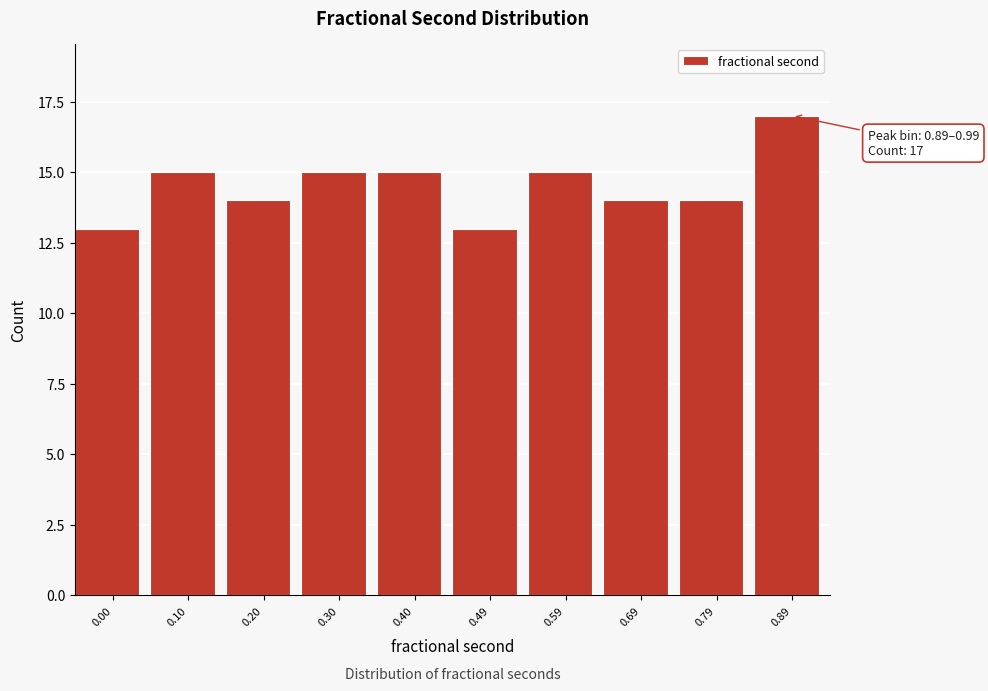

Reading left to right, list all the values displayed in this chart.

0.00=13	0.10=15	0.20=14	0.30=15	0.40=15	0.49=13	0.59=15	0.69=14	0.79=14	0.89=17